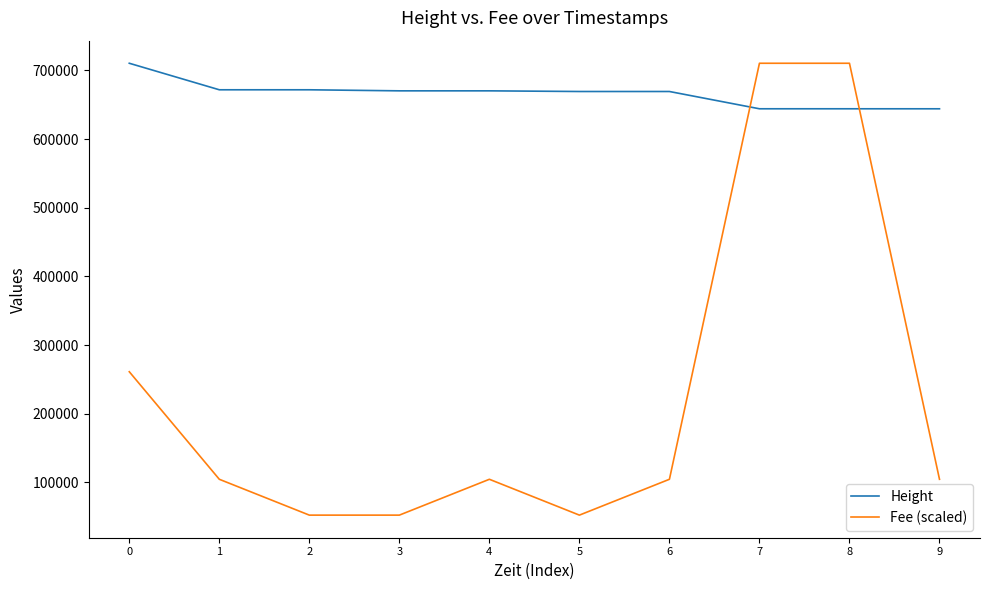

Count the number of categories in the chart.

10